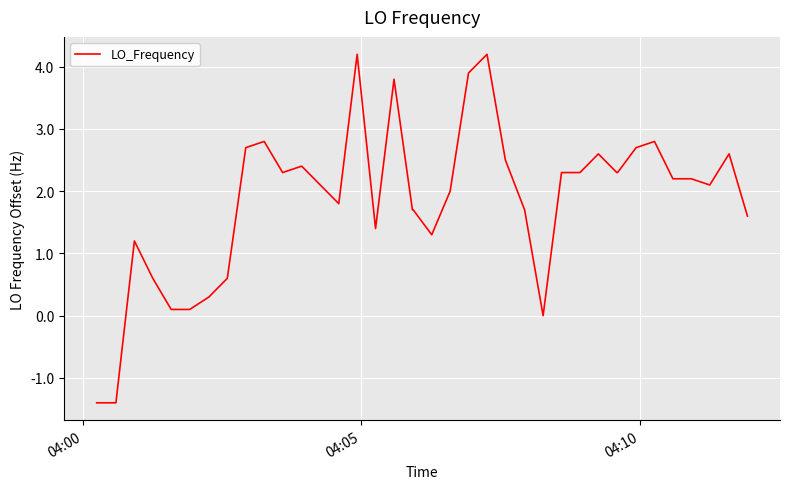

What is the maximum value shown in the chart?

4.2